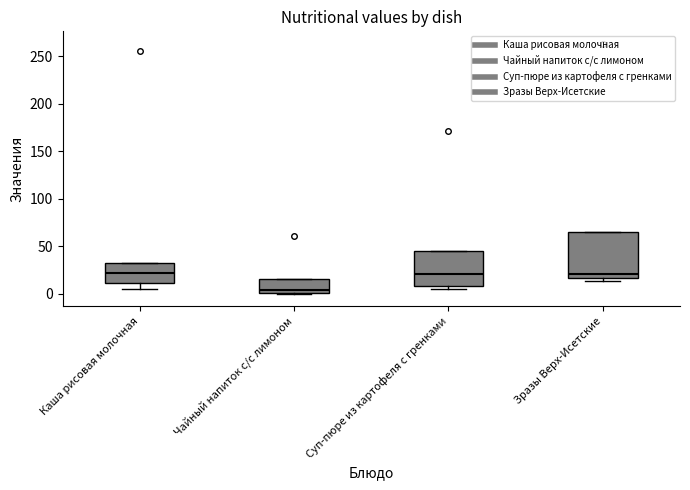

Where does the median line of the box for Чайный напиток с/с лимоном sit on the y-axis? The values are not printed on the chart, so give them approximately, as read against the axis.

5